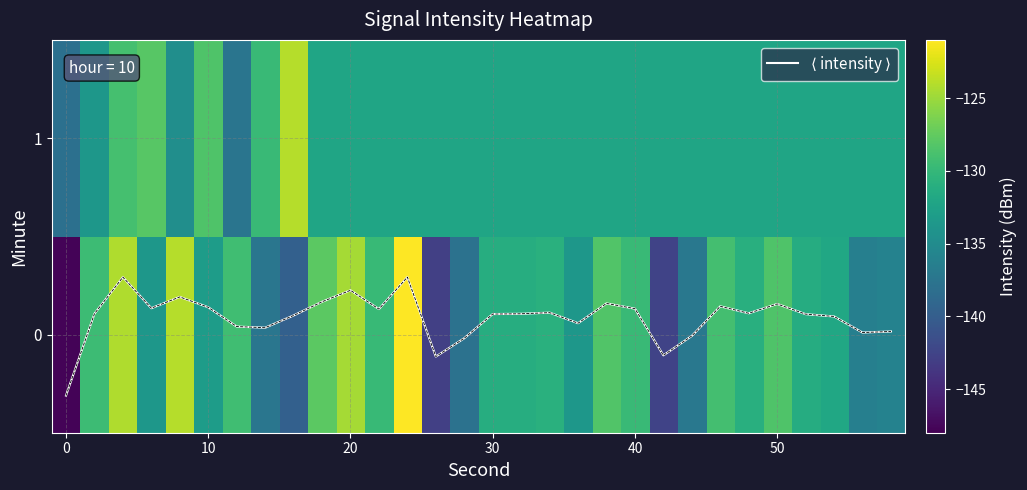

What is the highest value of the 0 series?

-121.1